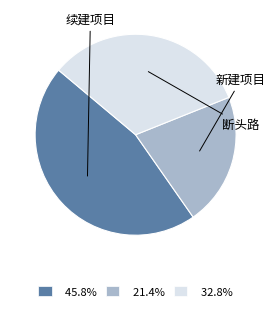

How many slices are in this pie chart?

3